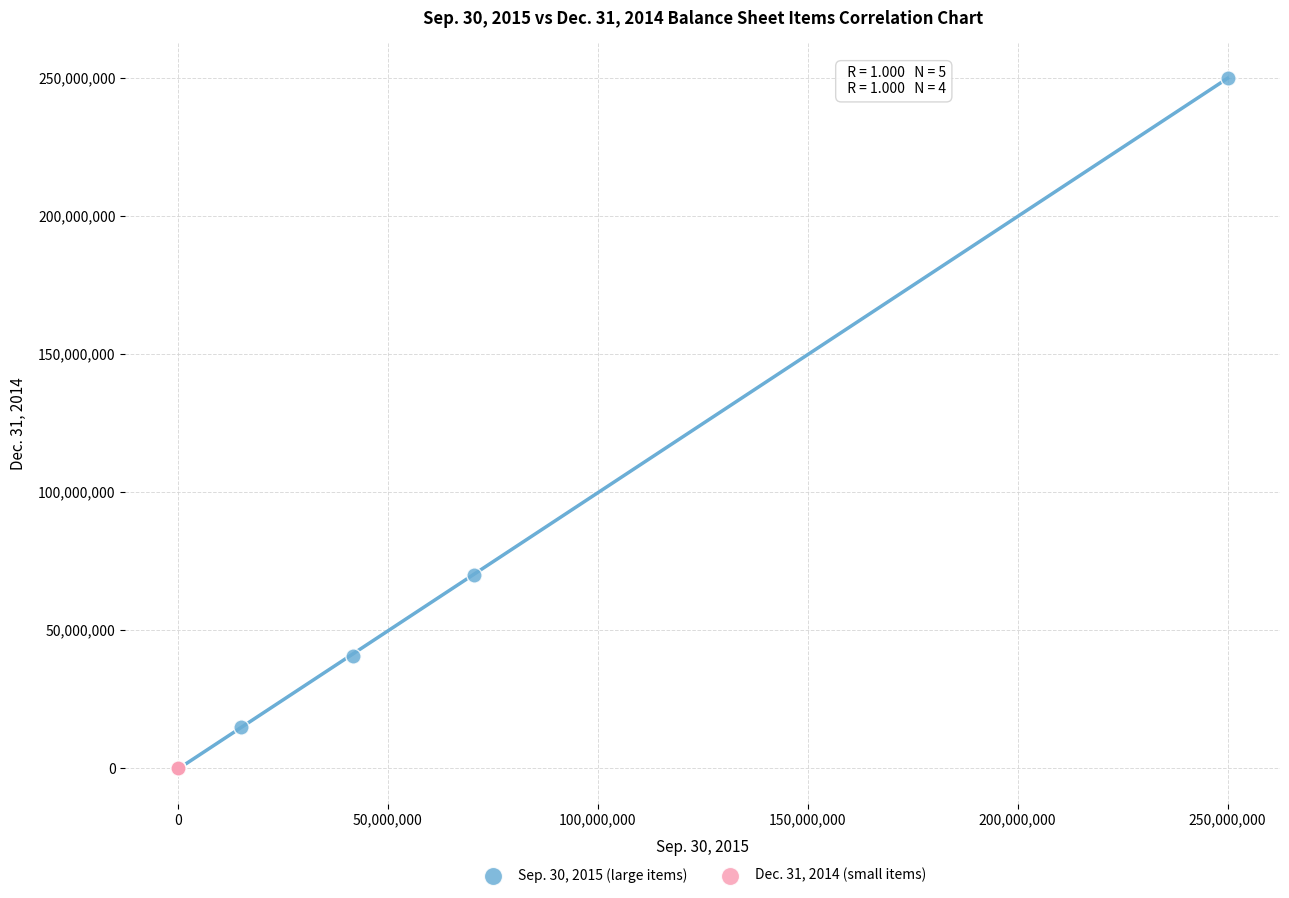

Which series has the largest Y range (max minus min)?

Sep. 30, 2015 (large items)